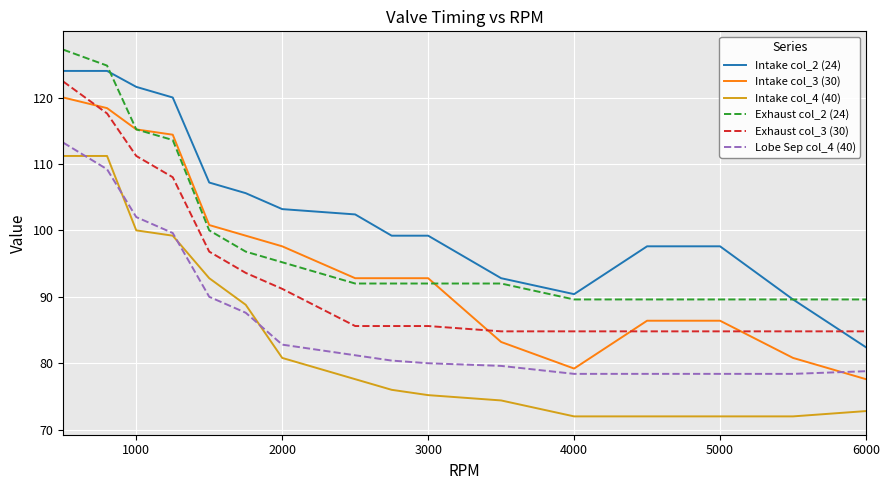

What is the minimum value shown in the chart?

72.0